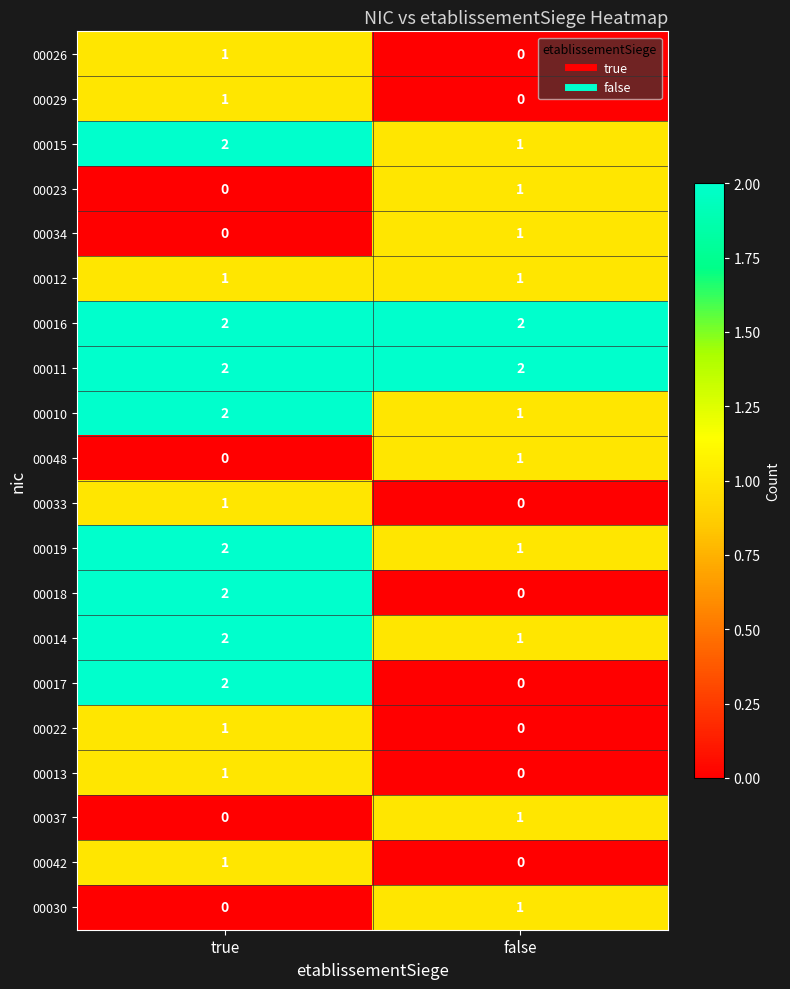

Rank the categories by 00018 value from lowest to highest.

false, true